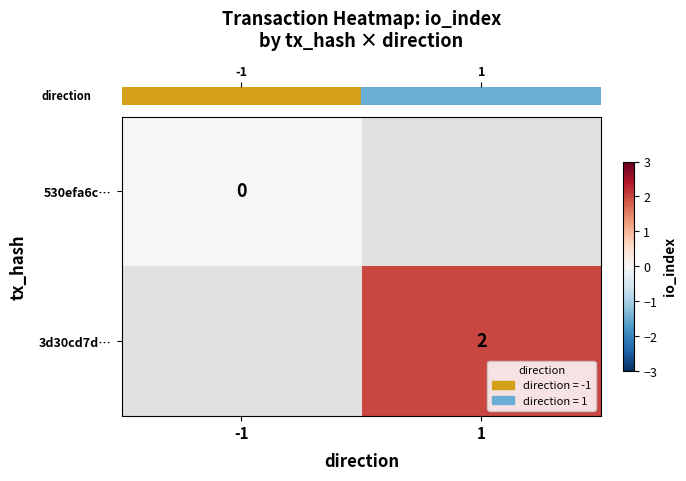

At which label does row_1 reach its peak?

-1